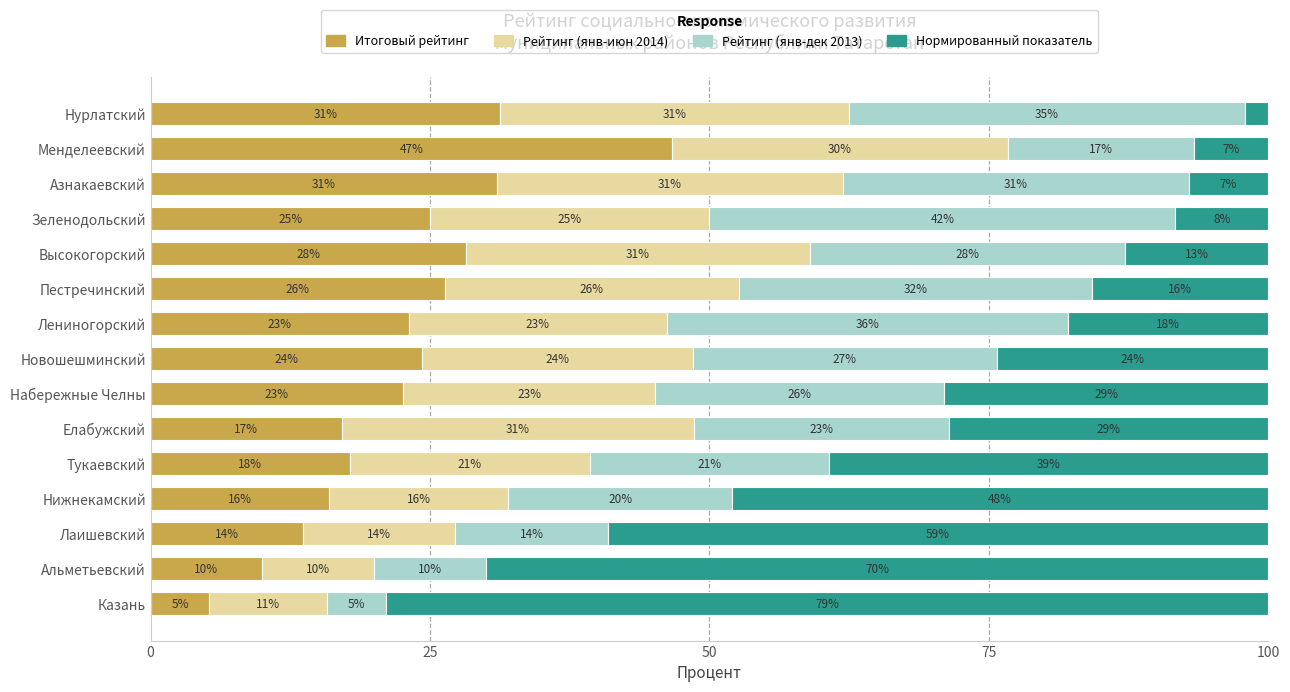

The value of Итоговый рейтинг at Альметьевский is 15.9. True or false?

False